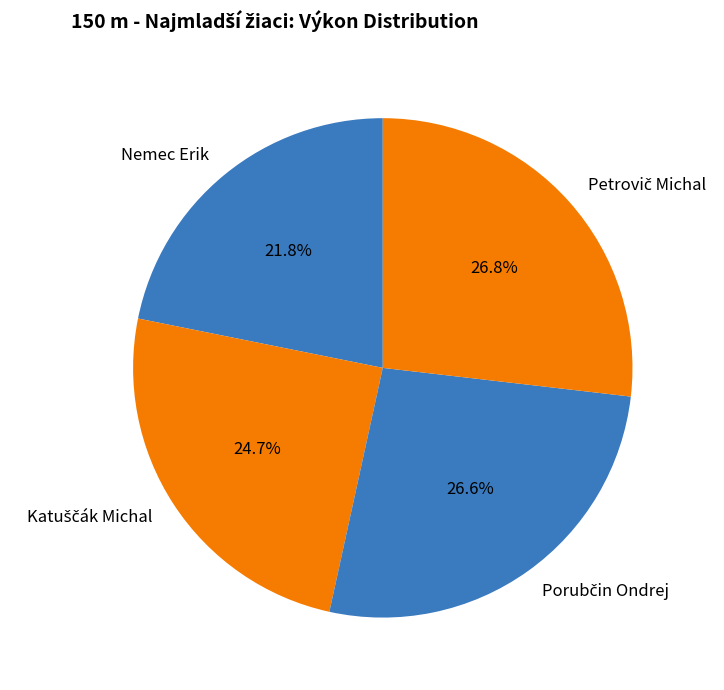

What is the smallest slice in the pie chart?

Nemec Erik